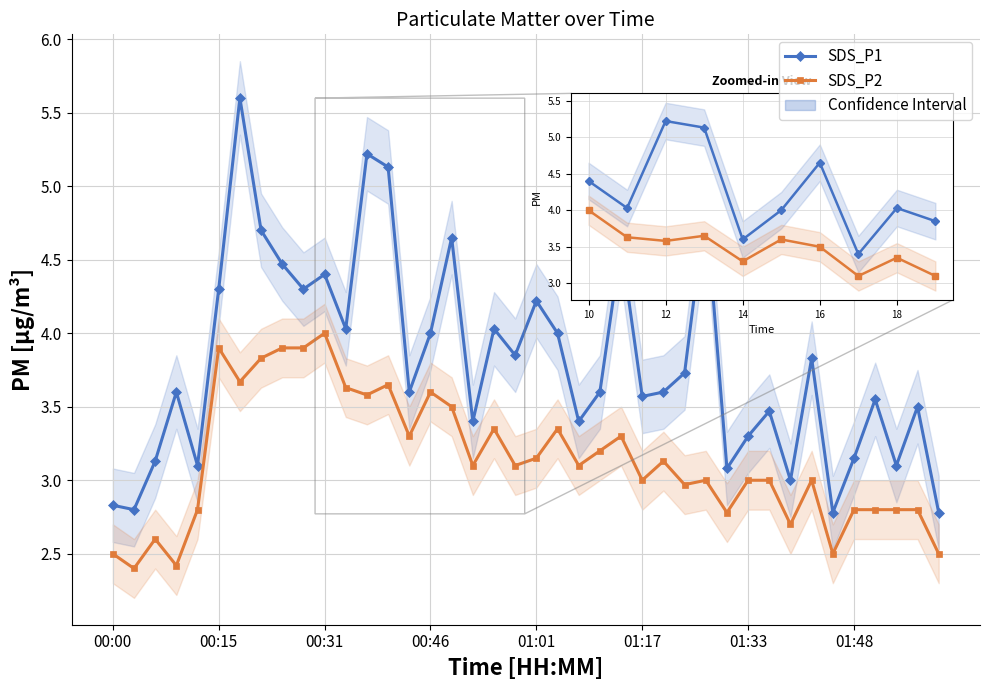

What is the spread (max minus min) of values at 38?

0.7